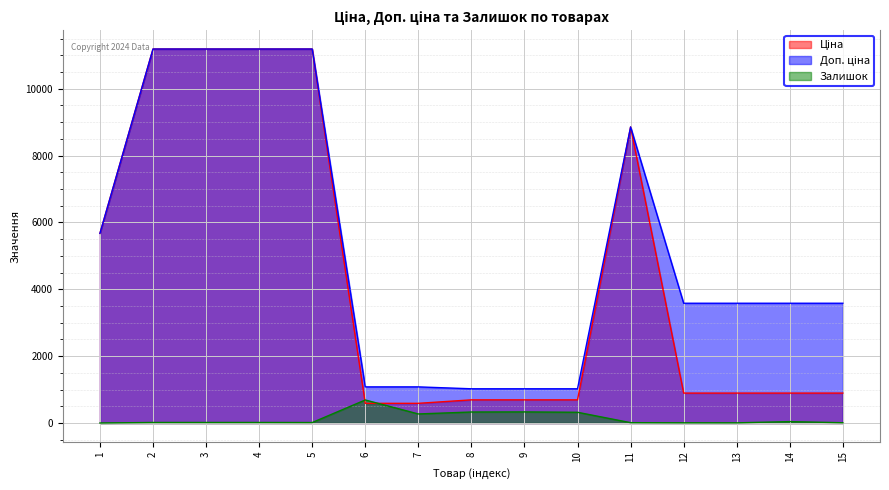

Where does the Ціна series first go above 895?

1